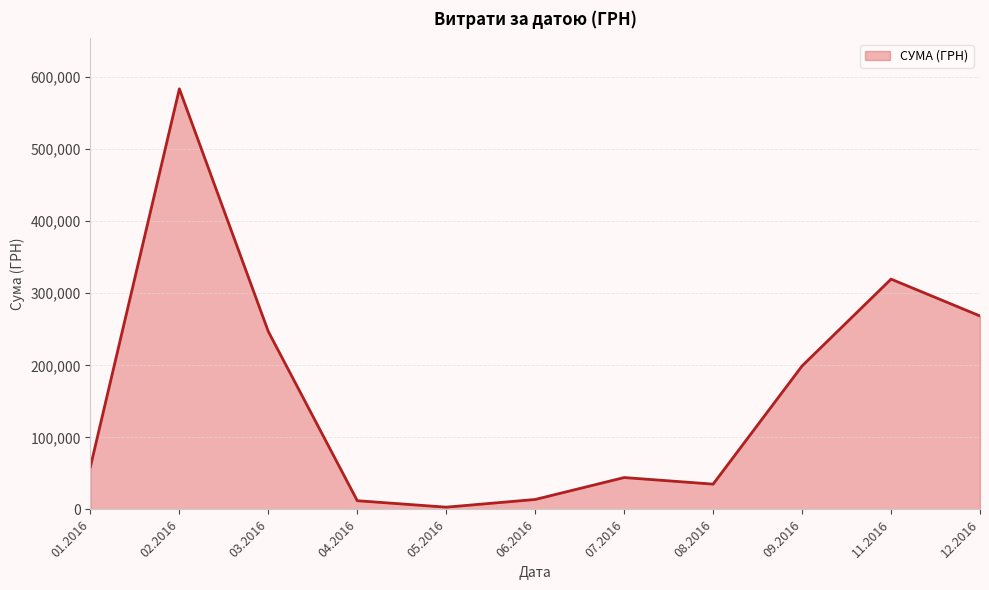

What is the difference between the values at 09.2016 and 02.2016?

384410.9